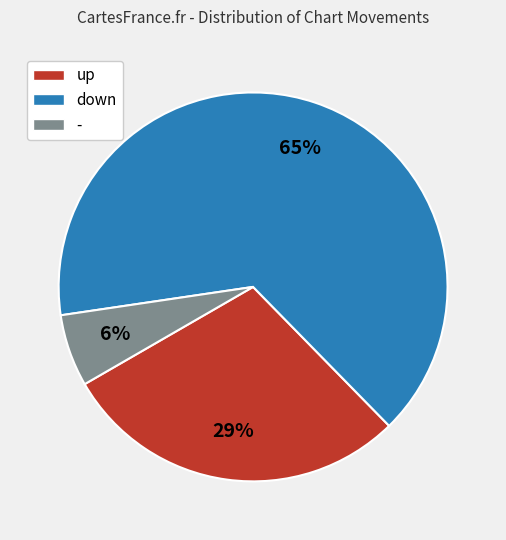

Is the sum of up and - greater than half?

No